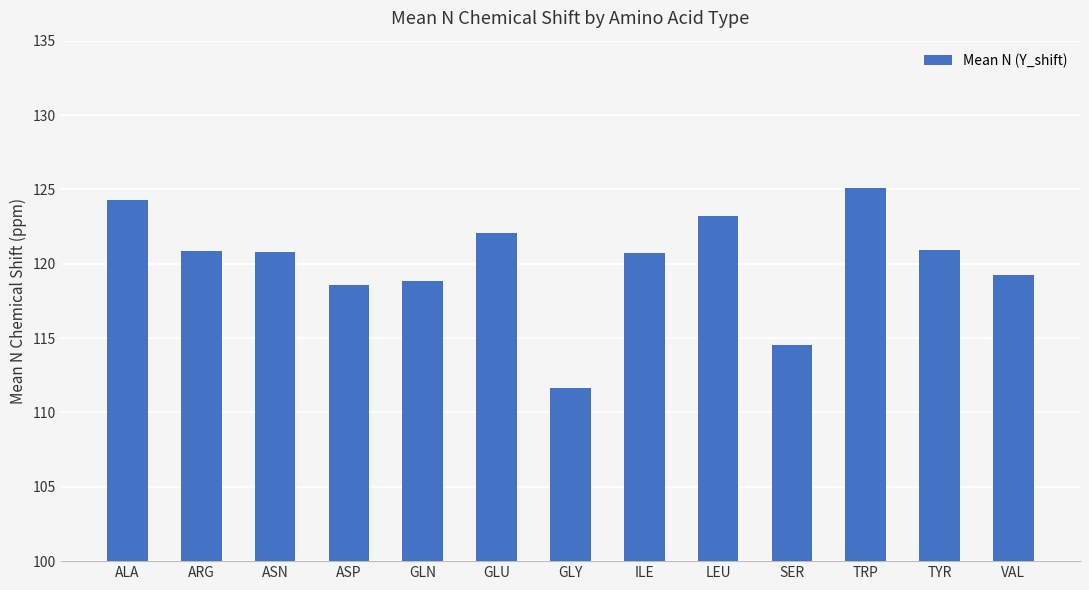

What value does the data have at ASP?

118.6